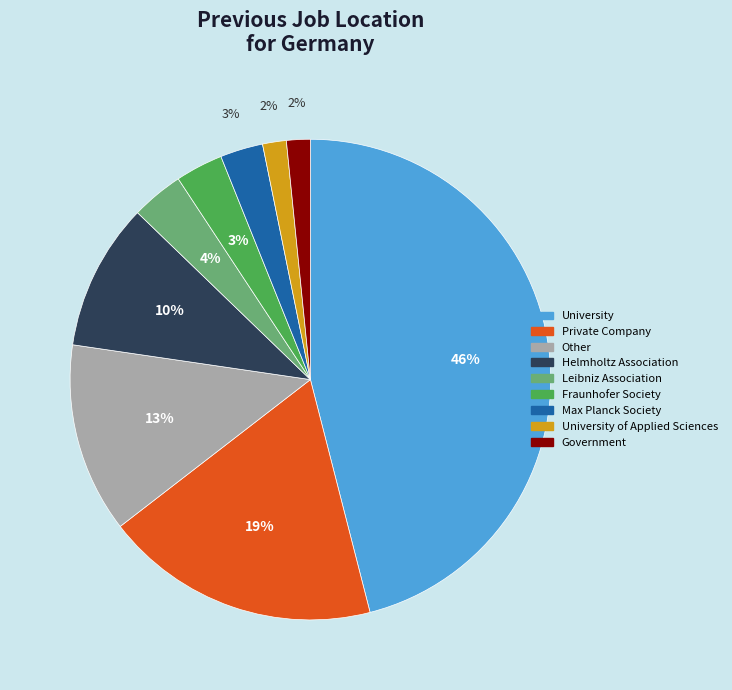

To the nearest percent, what is the average slice percentage?

11%